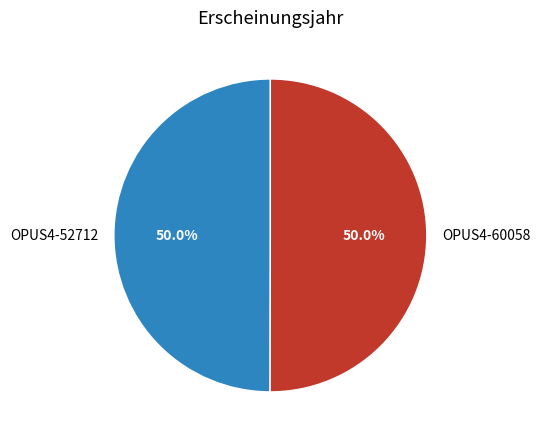

Count the number of slices in the pie.

2